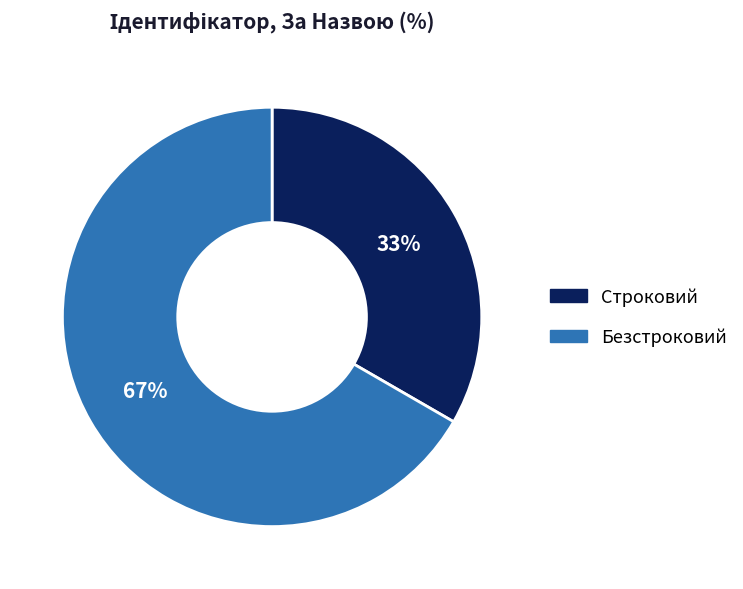

Do Безстроковий and Строковий together represent more than half of the pie?

Yes